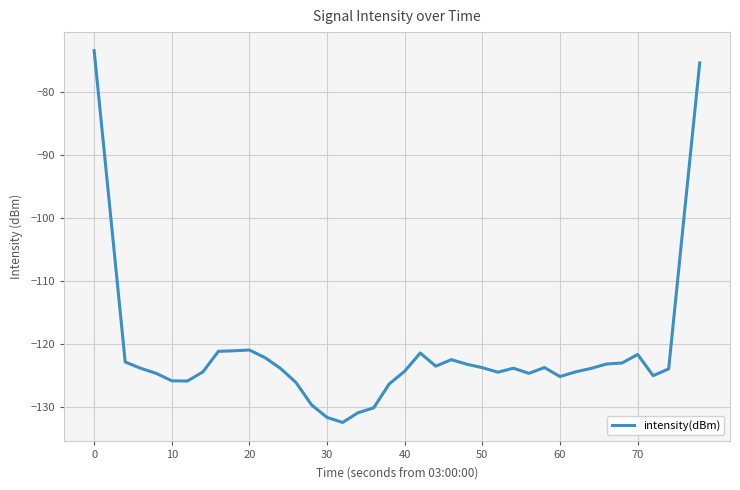

What is the smallest value displayed?

-132.4